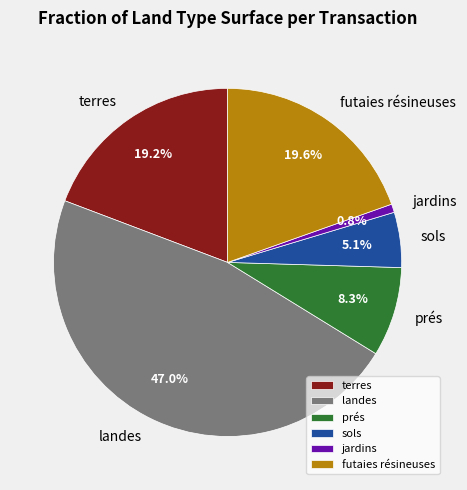

How much of the chart is everything except landes?

53.0%